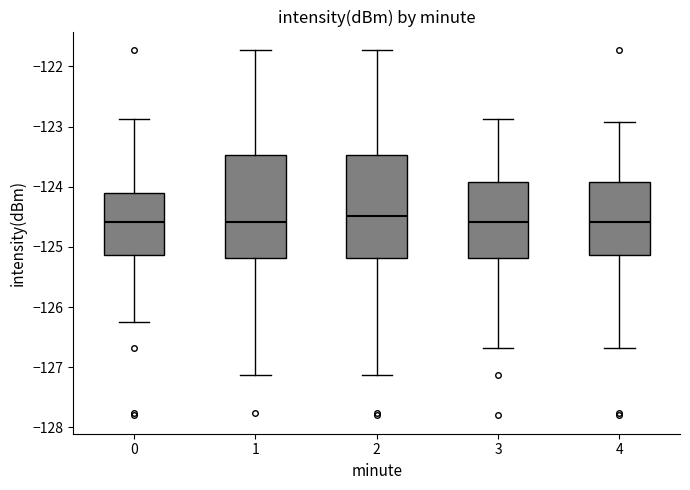

Reading left to right, read every box against the y-axis: the position of its median line, the range the box covers, and the ends of its whiskers. The values are not printed on the chart, so give them approximately, as read against the axis.

0: median -124.6, box -125.1 to -124.1, whiskers -126.3 to -122.9
1: median -124.6, box -125.2 to -123.5, whiskers -127.1 to -121.7
2: median -124.5, box -125.2 to -123.5, whiskers -127.1 to -121.7
3: median -124.6, box -125.2 to -123.9, whiskers -126.7 to -122.9
4: median -124.6, box -125.1 to -123.9, whiskers -126.7 to -122.9